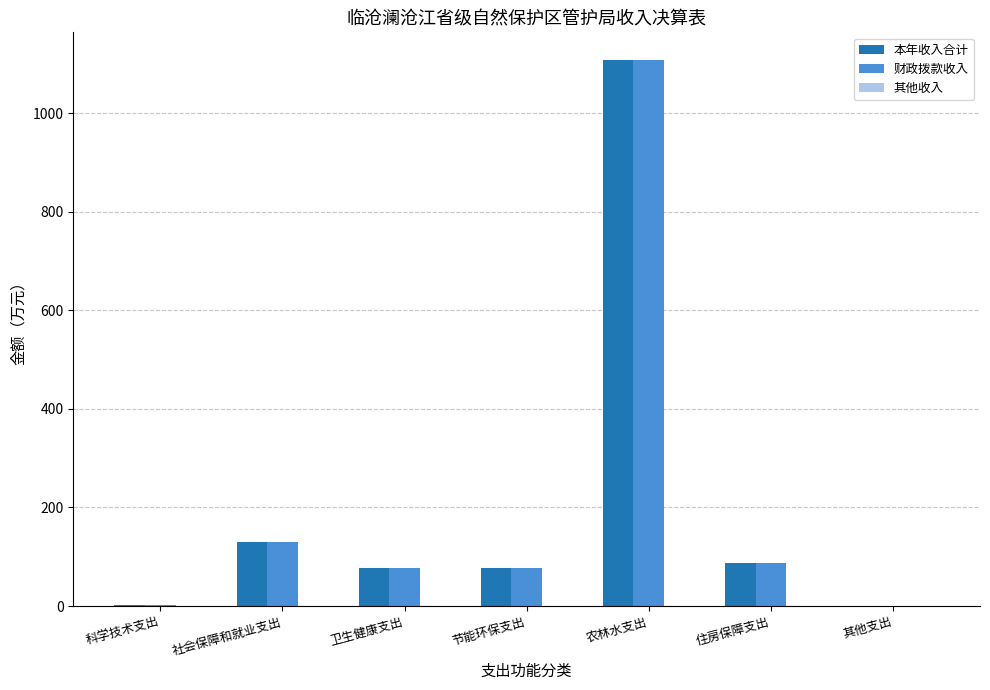

What is the sum of all 本年收入合计 values?

1483.3